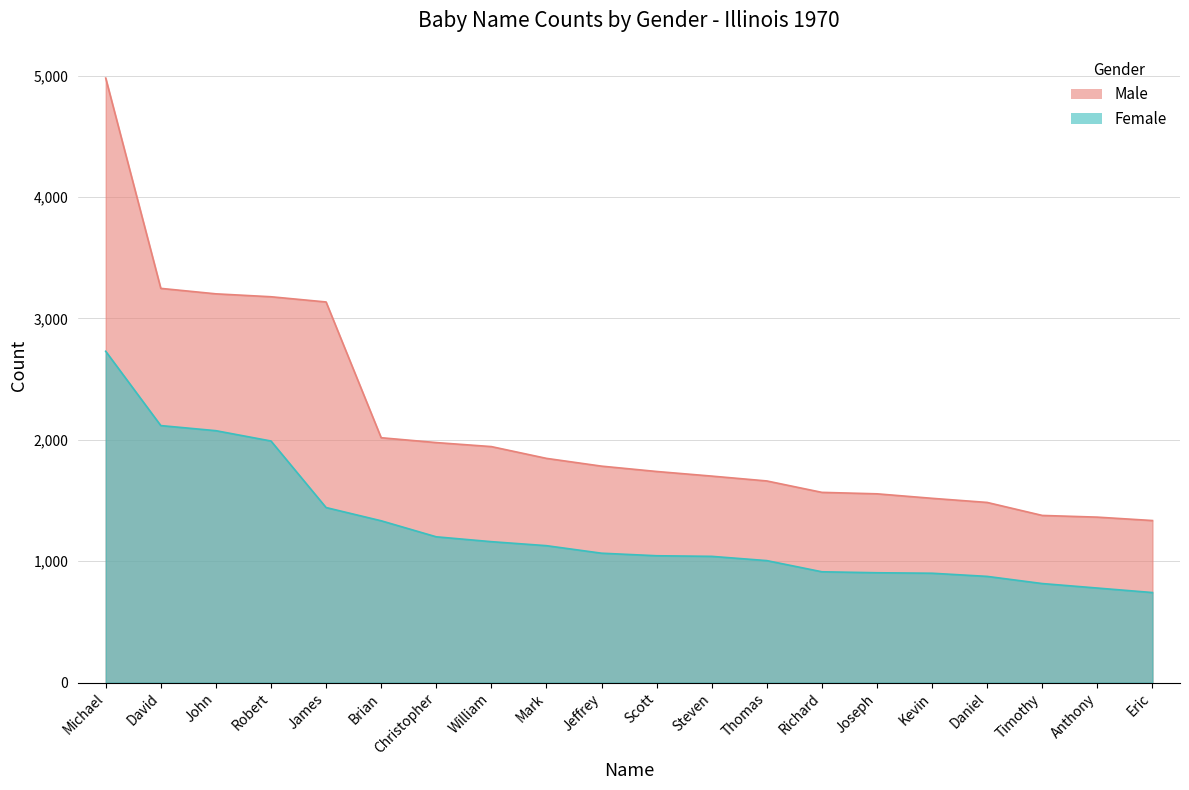

What is the sum of the Female values at Eric and Michael?

3471